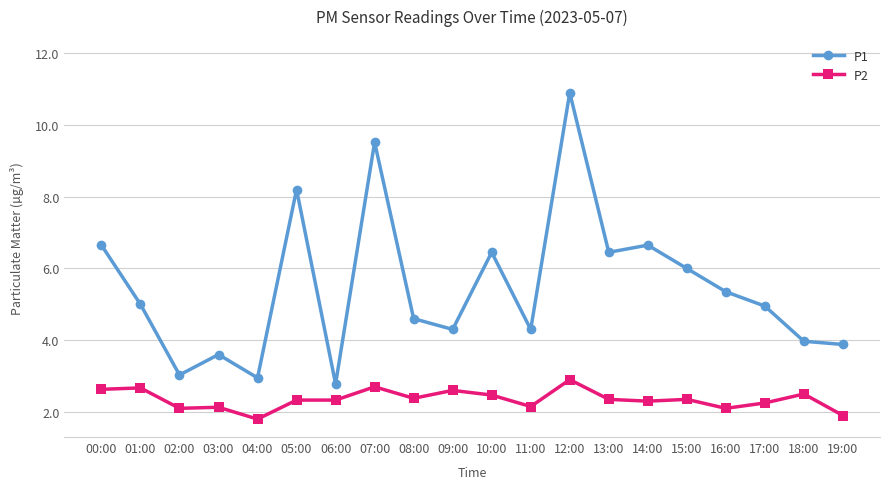

Is the value of P2 at 02:00 greater than the value of P1 at 03:00?

No